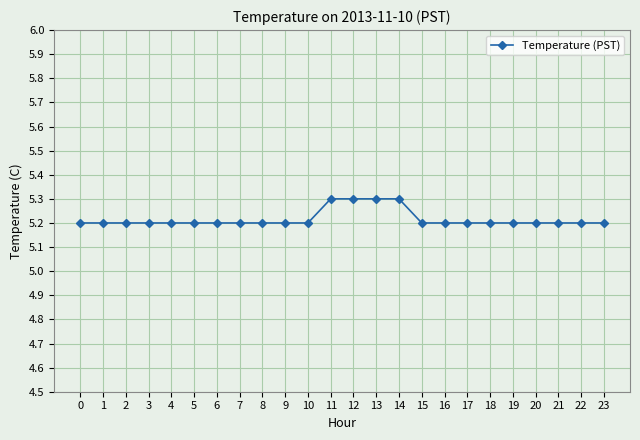

How many values are between 5 and 6?

24